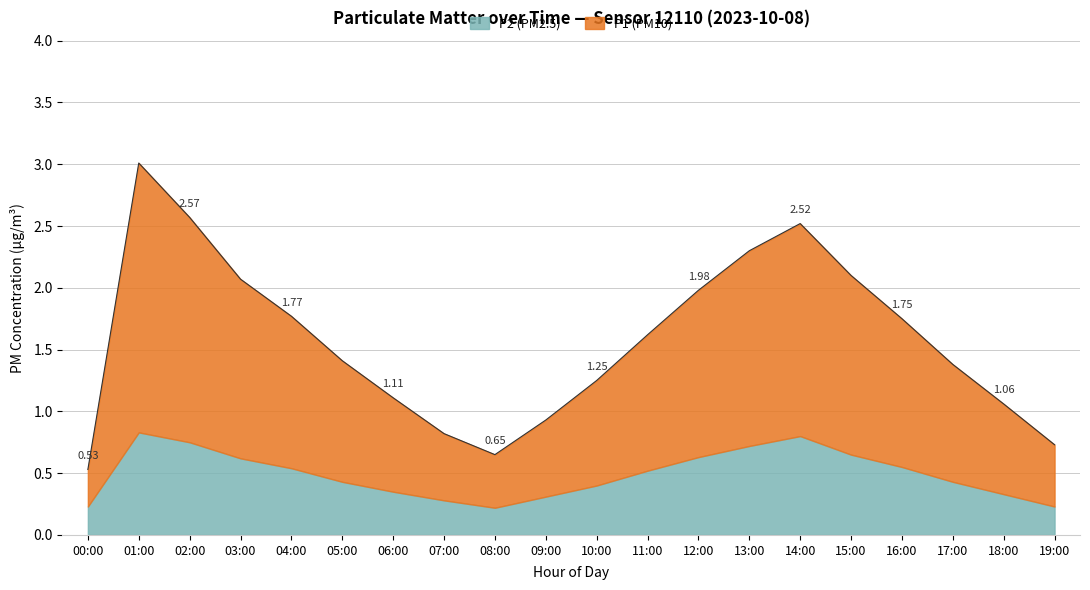

Where is the first local minimum?

08:00